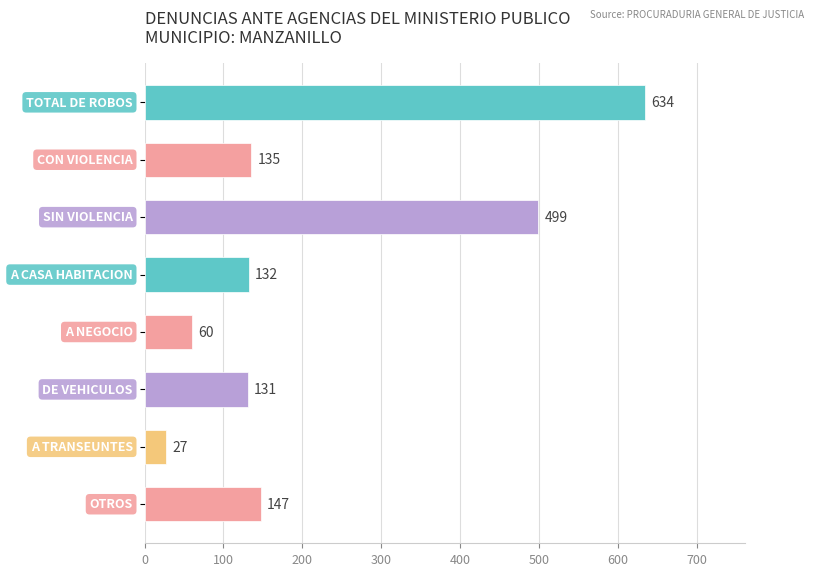

What is the value of the 4th bar from the top?

132